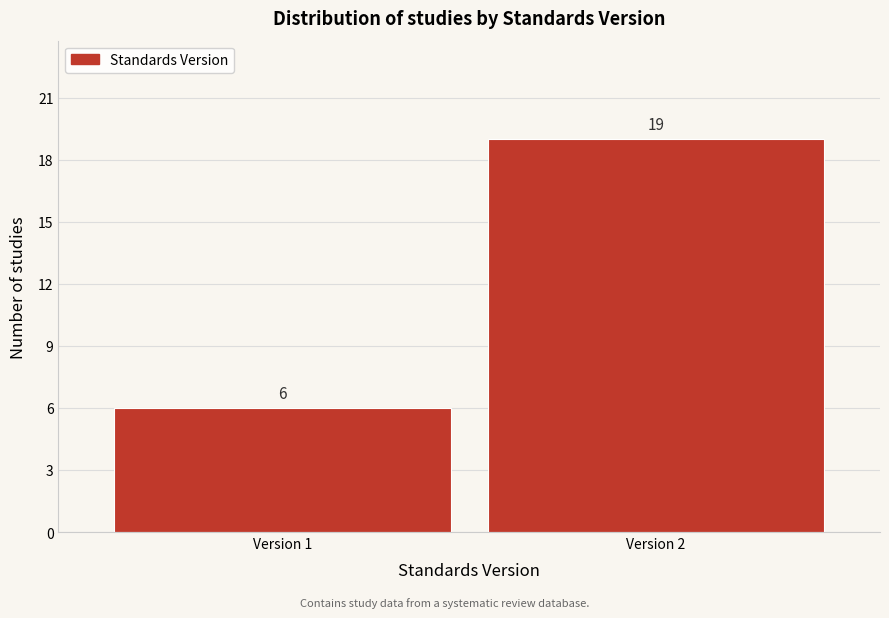

Reading right to left, list all the values displayed in this chart.

Version 2=19	Version 1=6